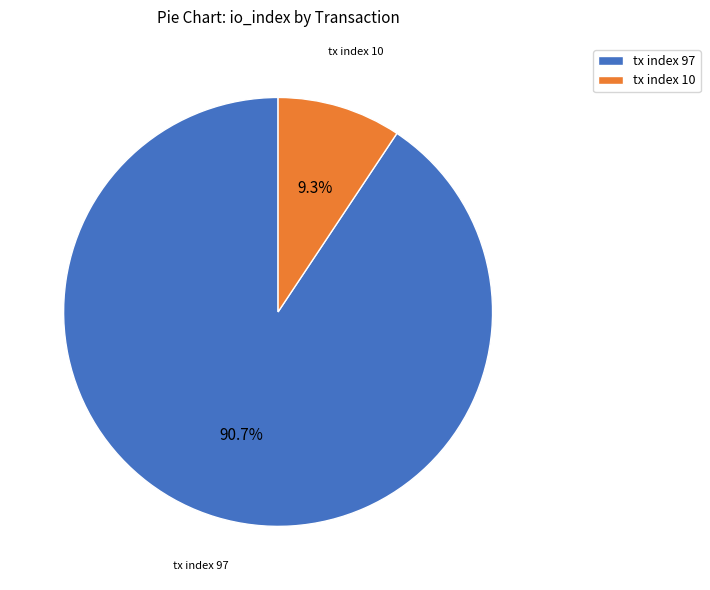

Which category has the smallest portion of the pie?

tx index 10